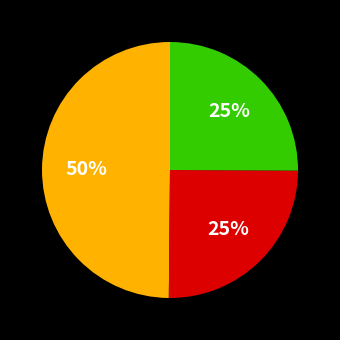

Is there a majority slice in this chart?

No